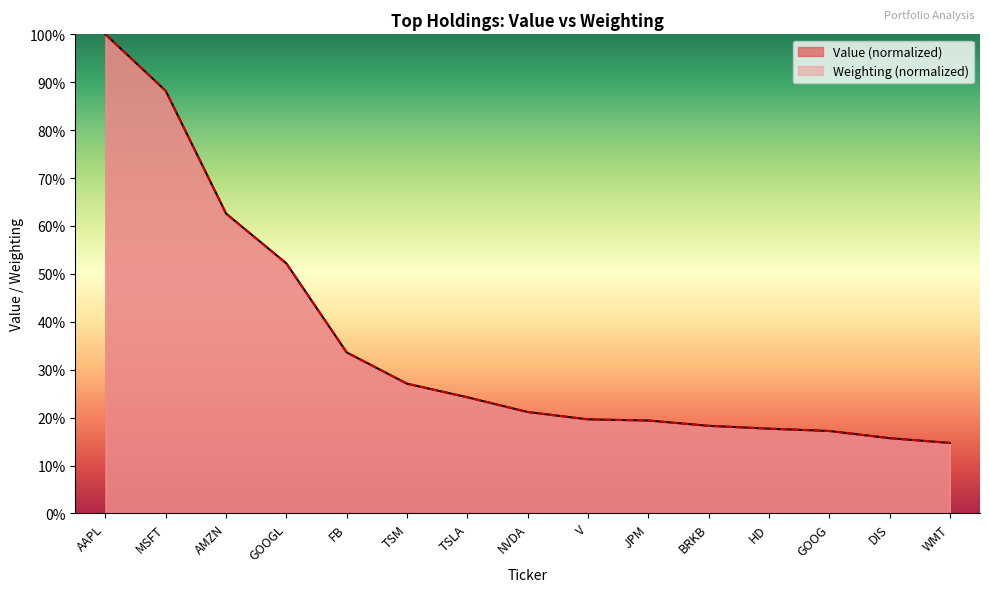

At which category does the chart reach its peak across all series?

AAPL